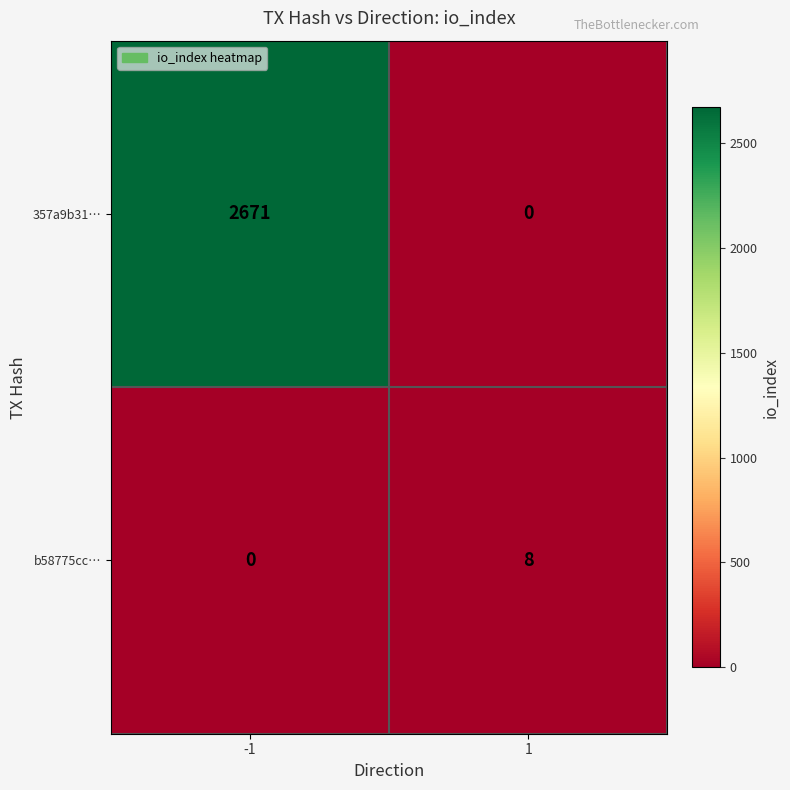

List the series in order of their peak value, highest first.

357a9b31…, b58775cc…